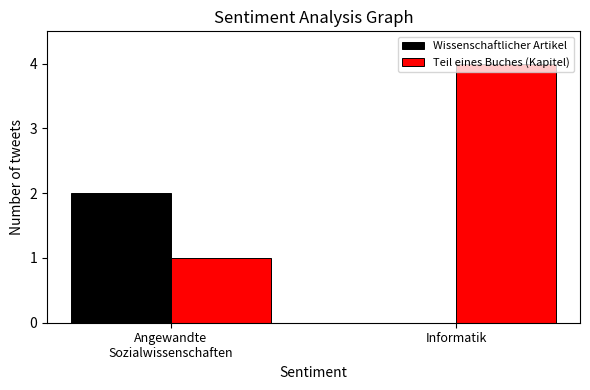

Which series has the largest range (max minus min)?

Teil eines Buches (Kapitel)